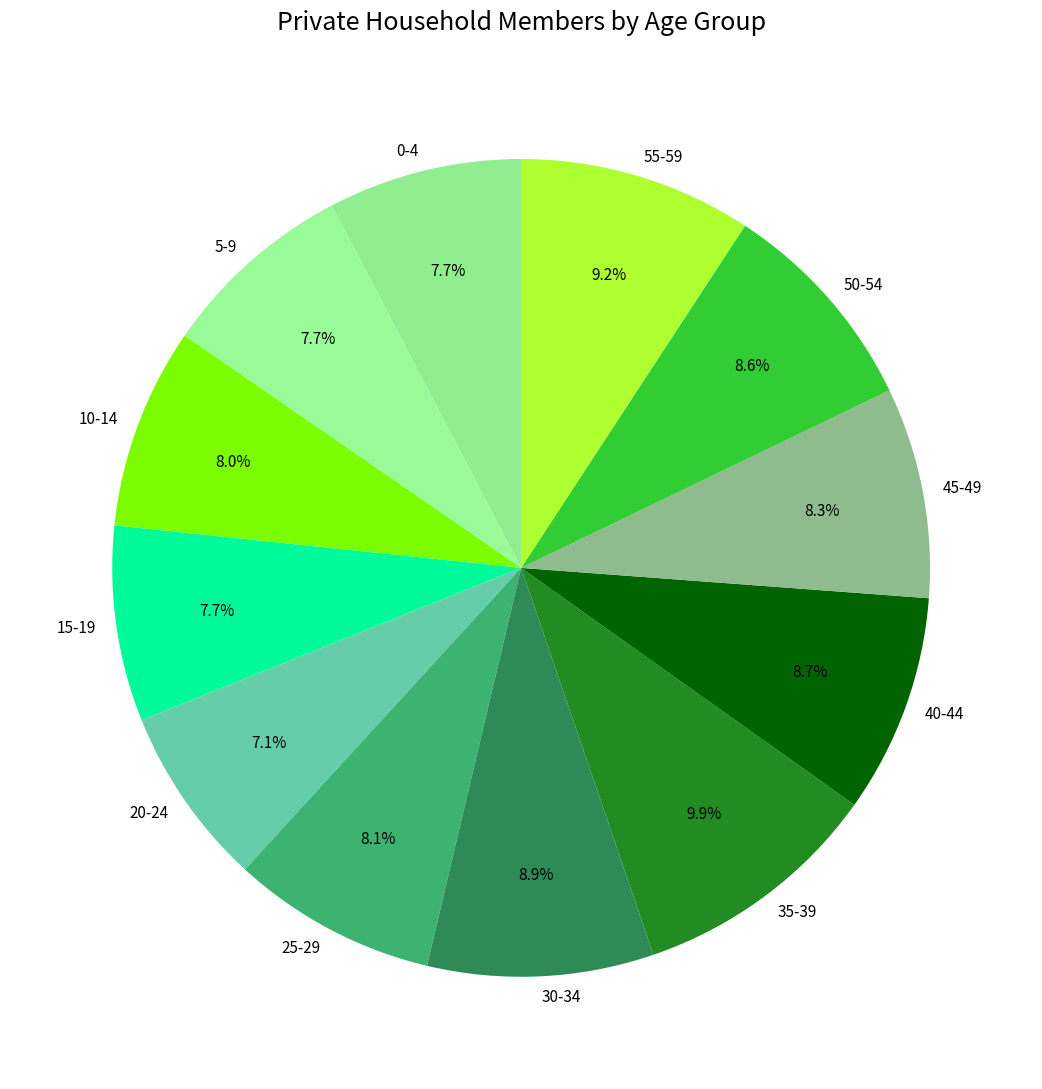

Which category has the biggest portion of the pie?

35-39